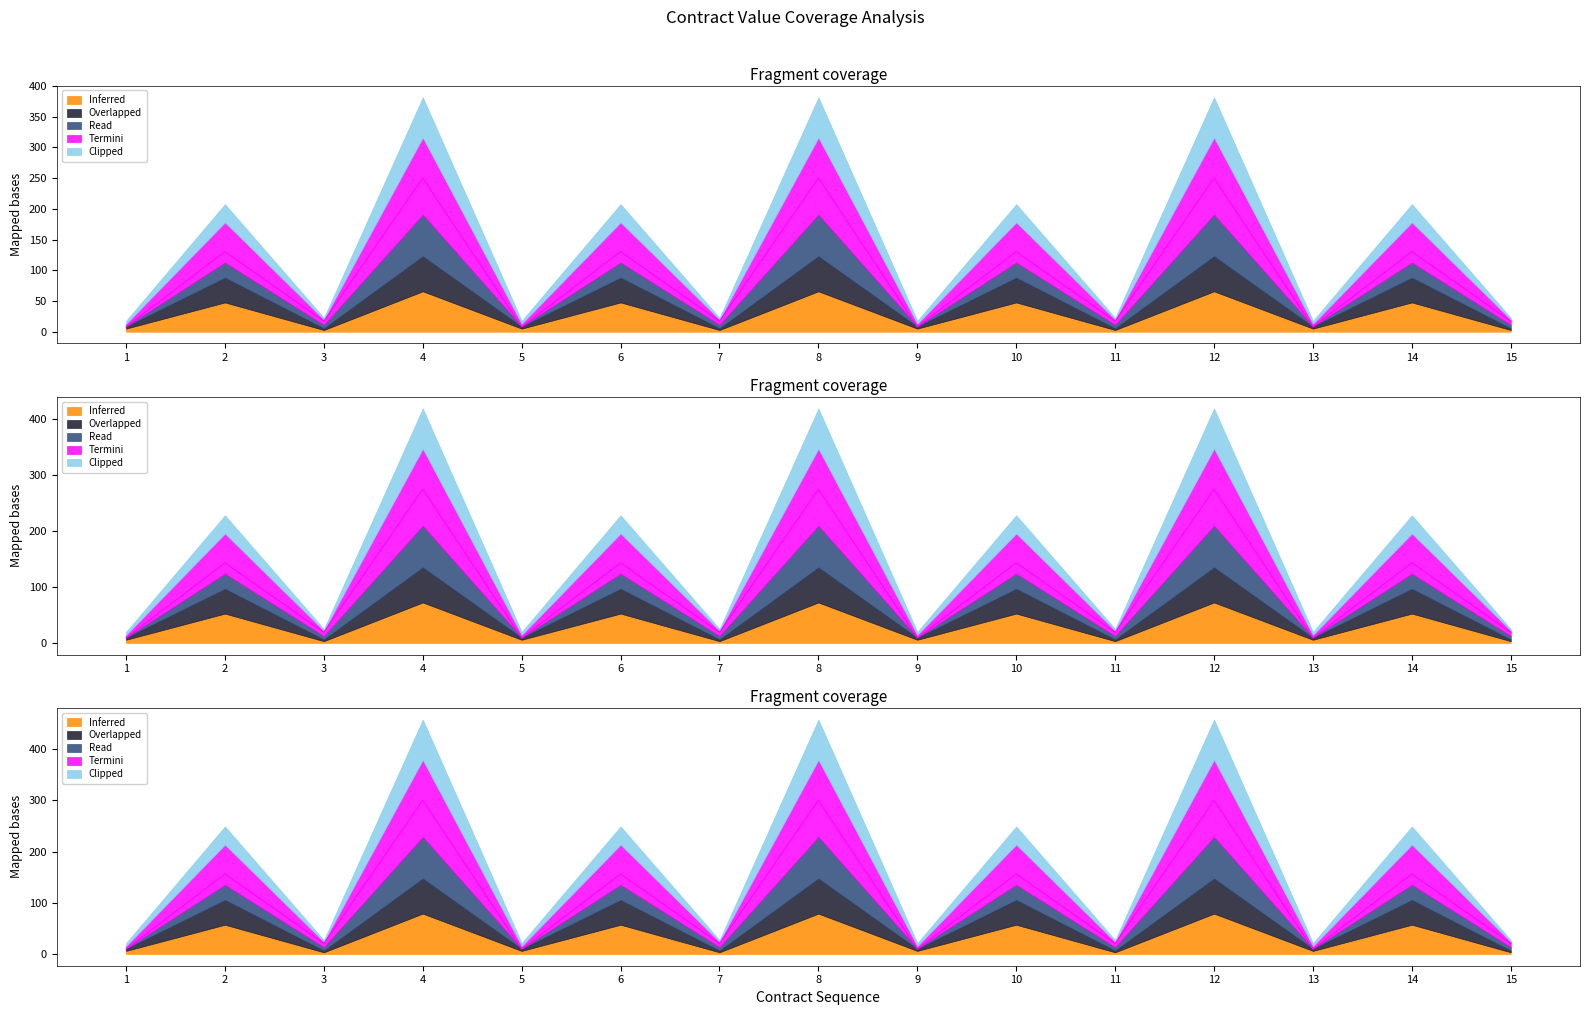

Where is Read nearest to the value 128?

2